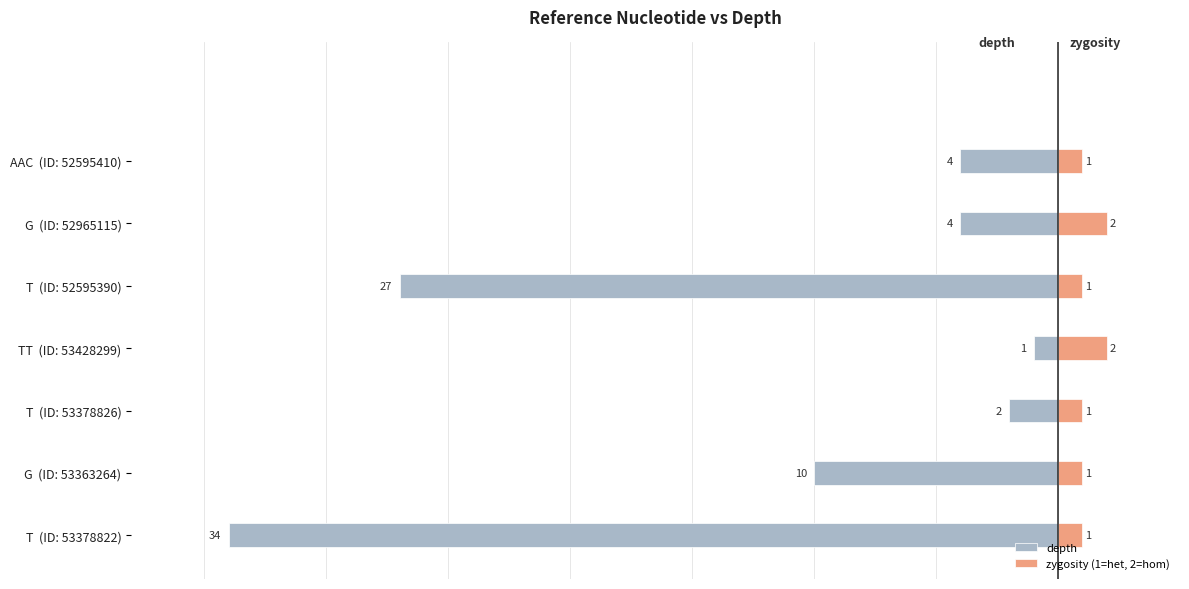

At how many categories does at least one series exceed -9?

7